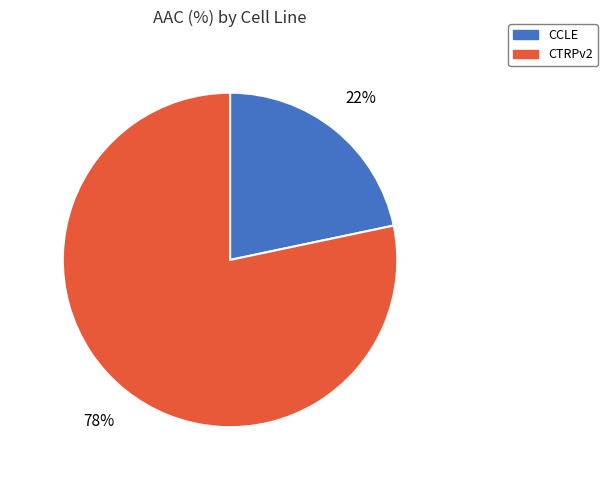

Rank the categories by value from lowest to highest.

CCLE, CTRPv2